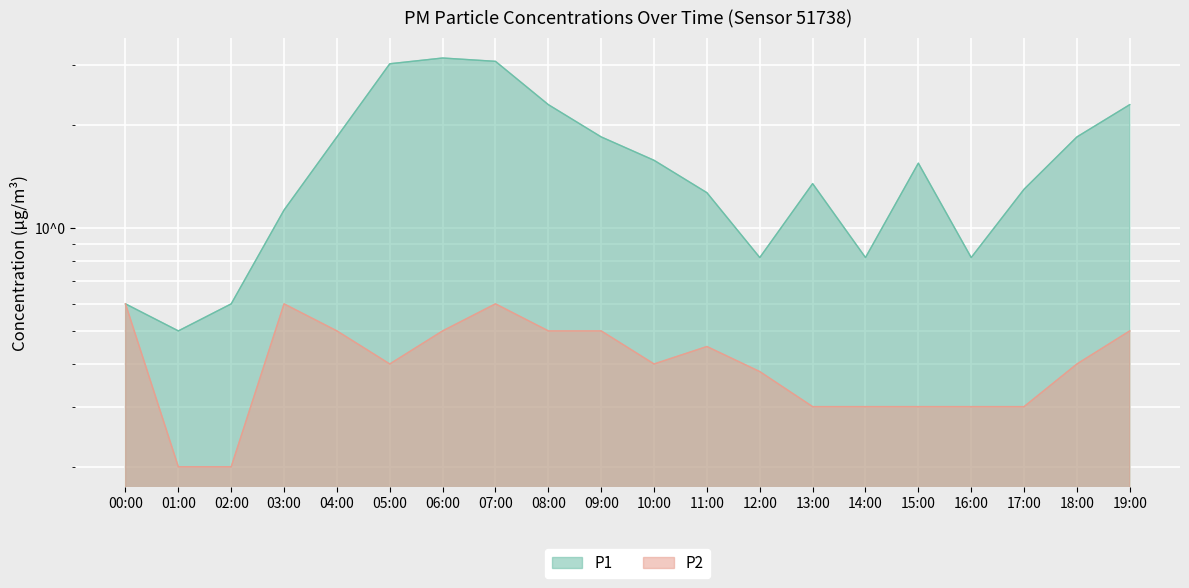

What is the maximum value for P2?

0.6